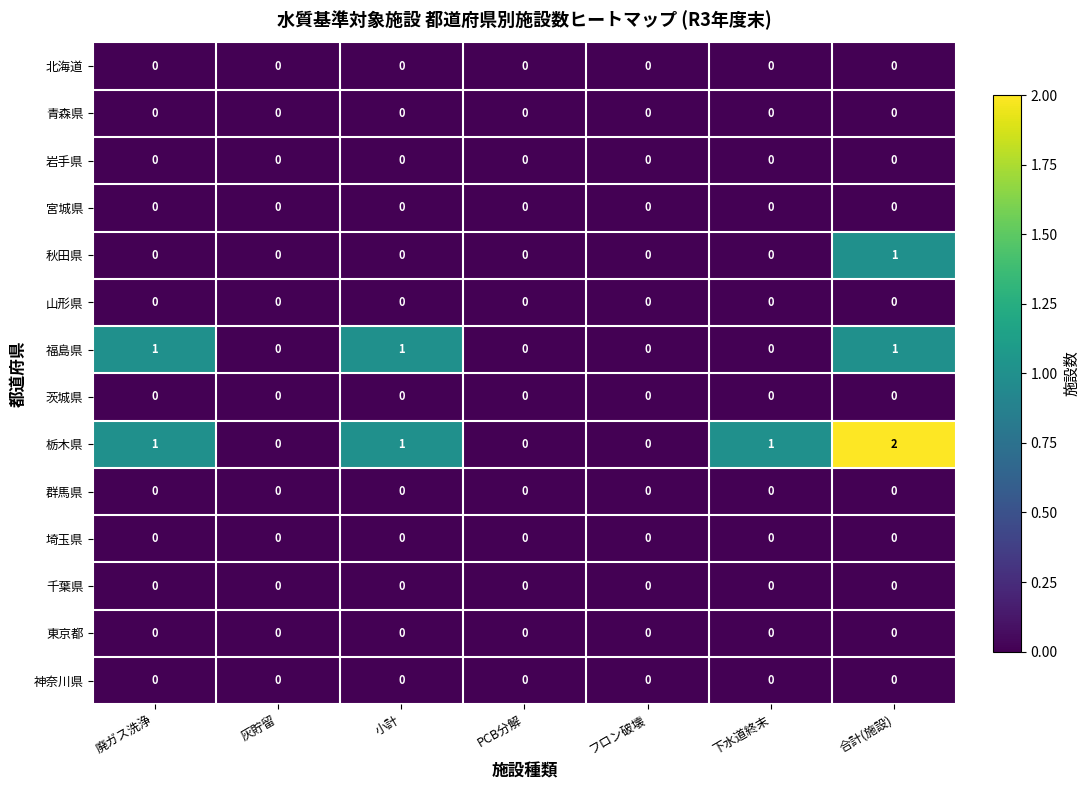

Is the value of 埼玉県 at フロン破壊 greater than the value of 福島県 at 廃ガス洗浄?

No